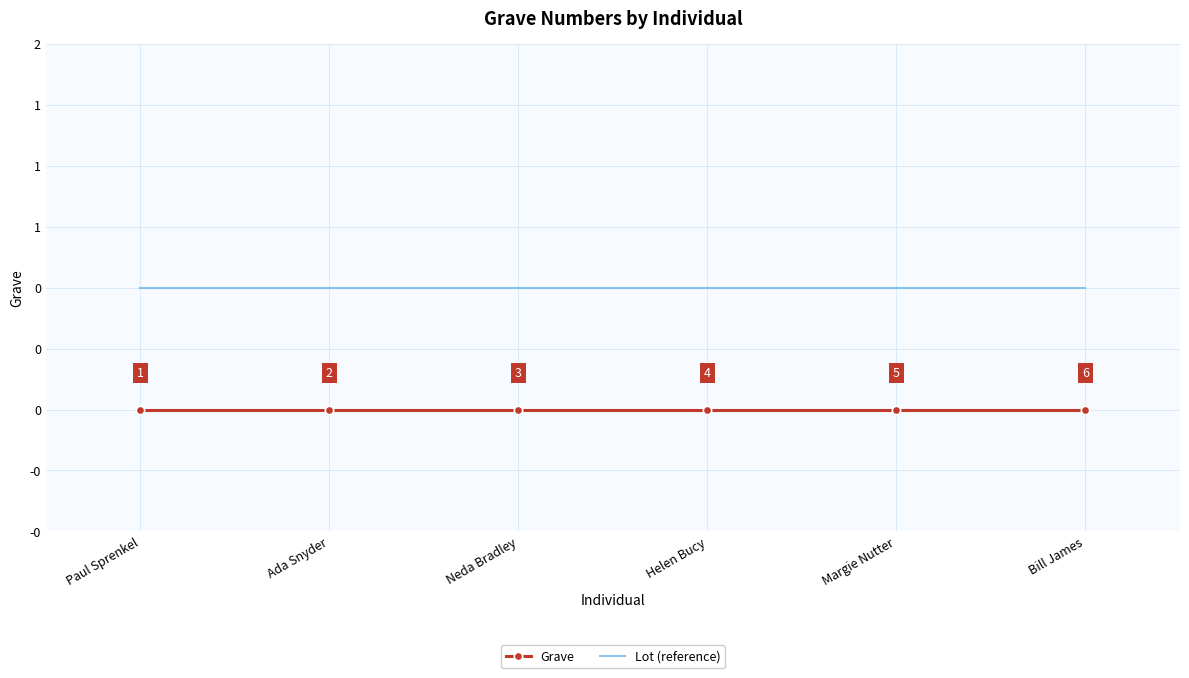

What are all the series names shown in the legend?

Grave, Lot (reference)